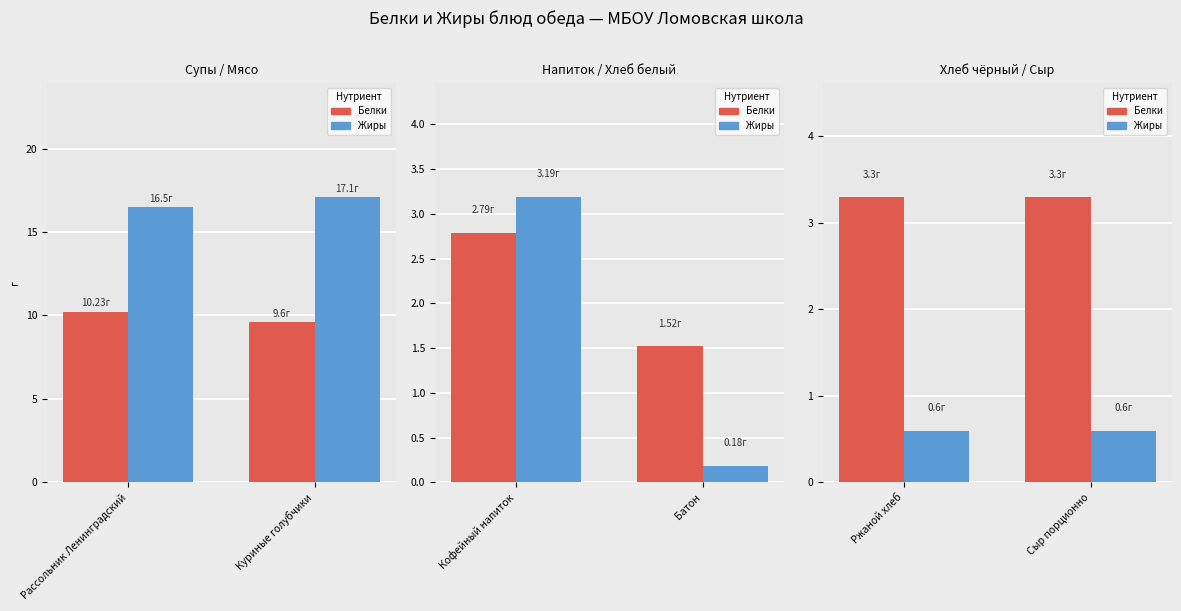

The Жиры series shows 0.3 at Ржаной хлеб. True or false?

False